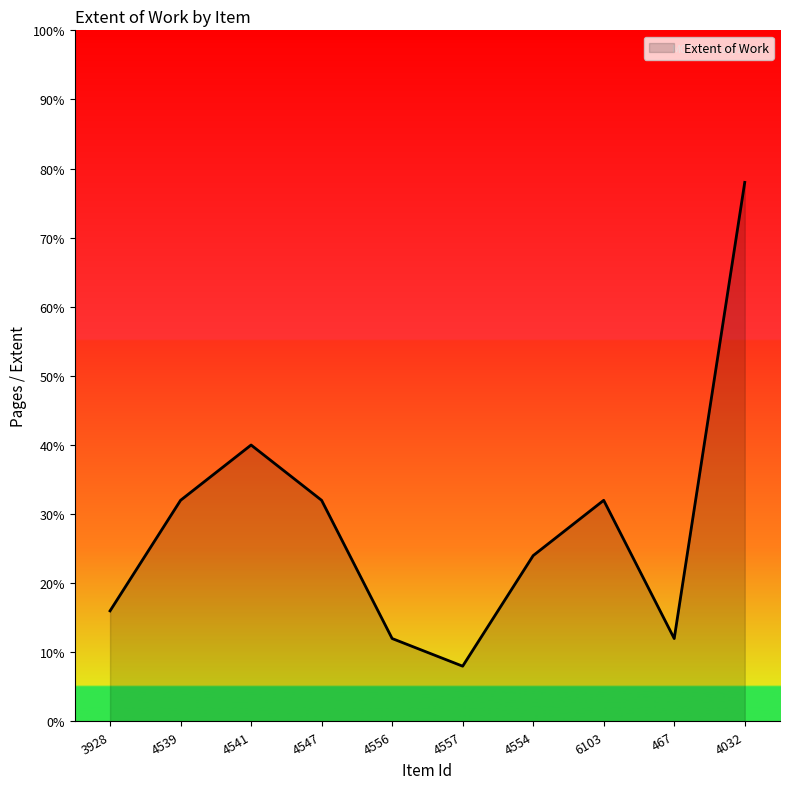

Reading left to right, extract all data points from this chart.

16	32	40	32	12	8	24	32	12	78